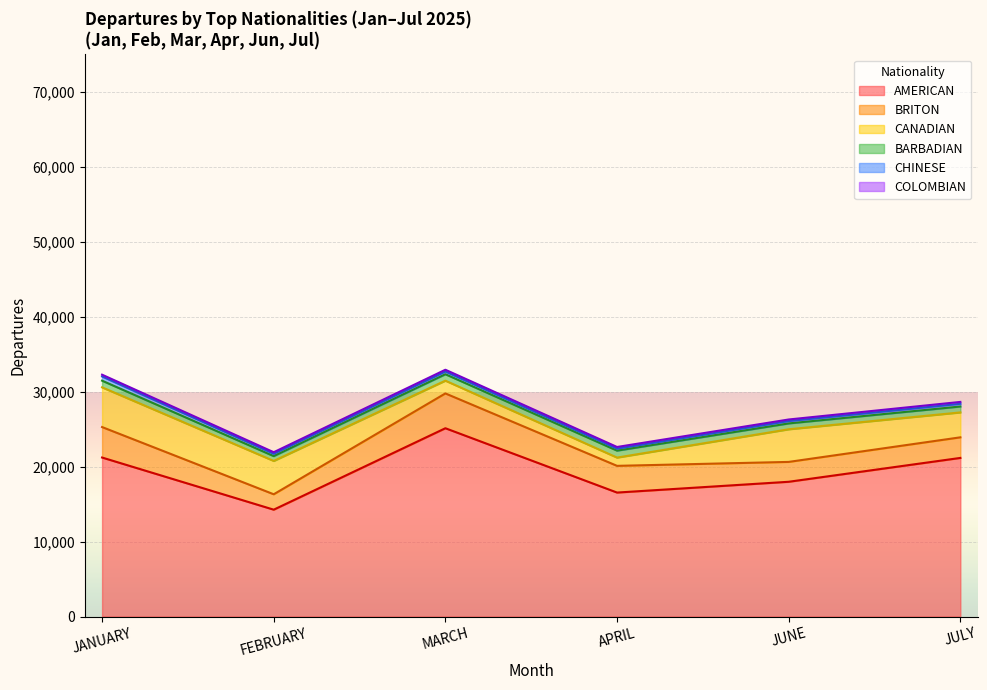

Is it true that JUNE equals 0 at 9?

True